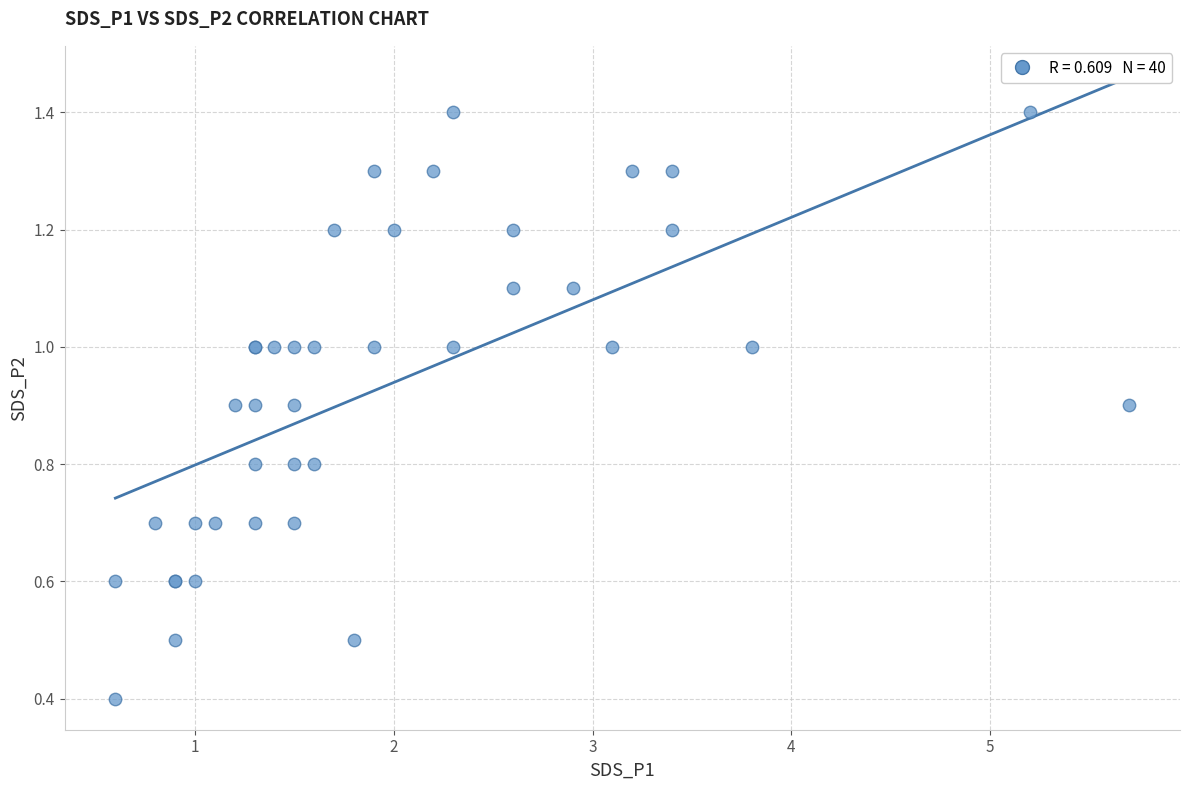

What Y value in the scatter plot is closest to 0?

0.4